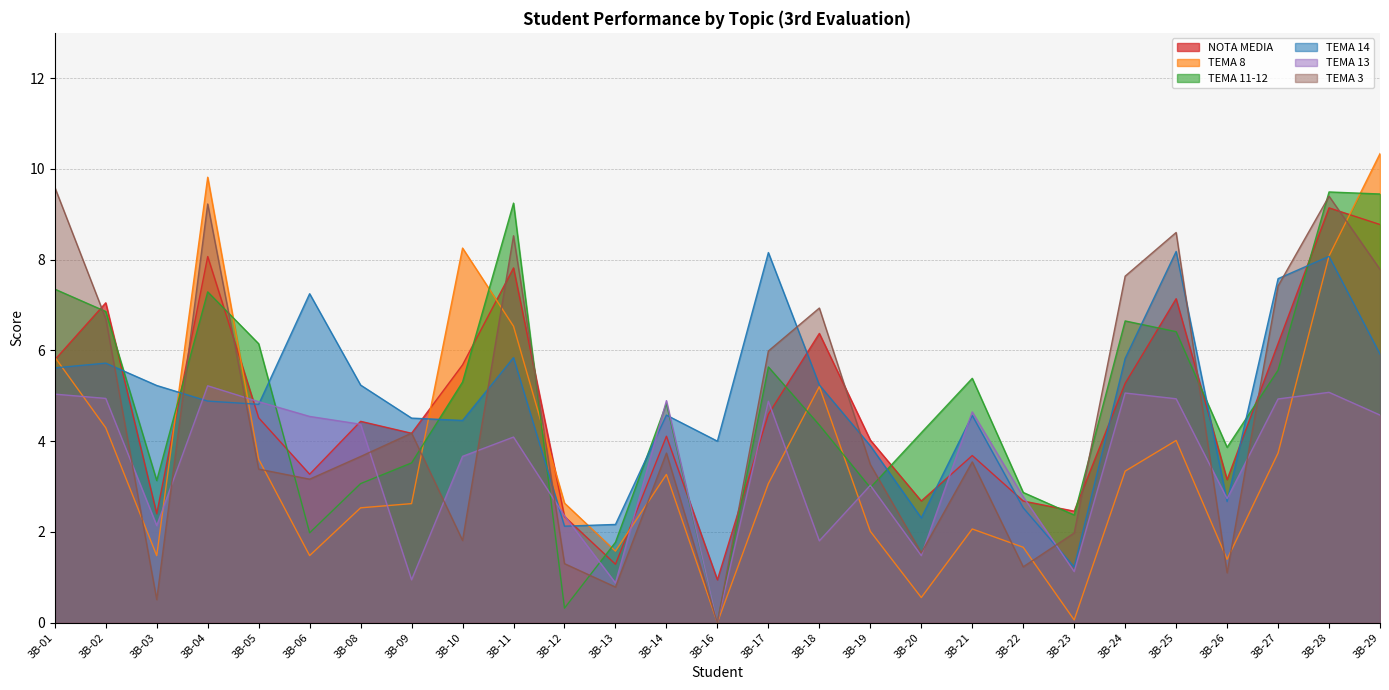

Which has a higher value, 3B-14 or 3B-19?

3B-14